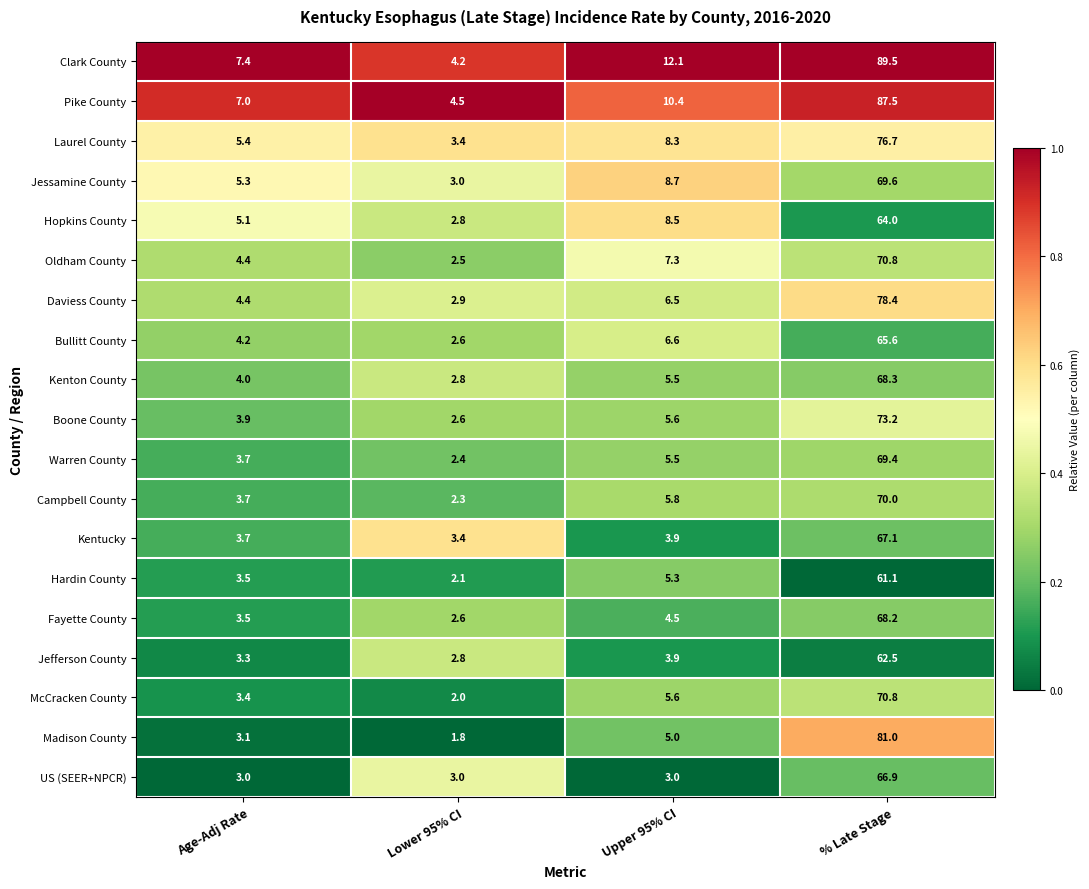

Rank the categories by Laurel County value from highest to lowest.

% Late Stage, Upper 95% CI, Age-Adj Rate, Lower 95% CI